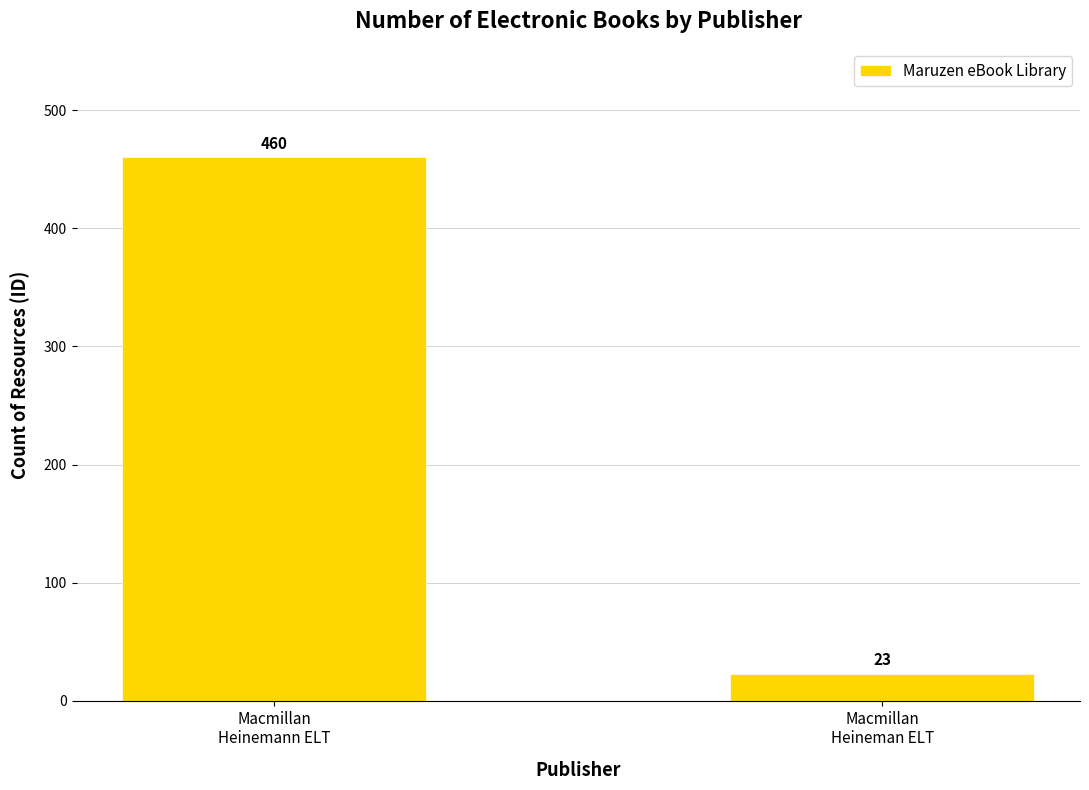

Which category has the highest value across all series?

Macmillan
Heinemann ELT